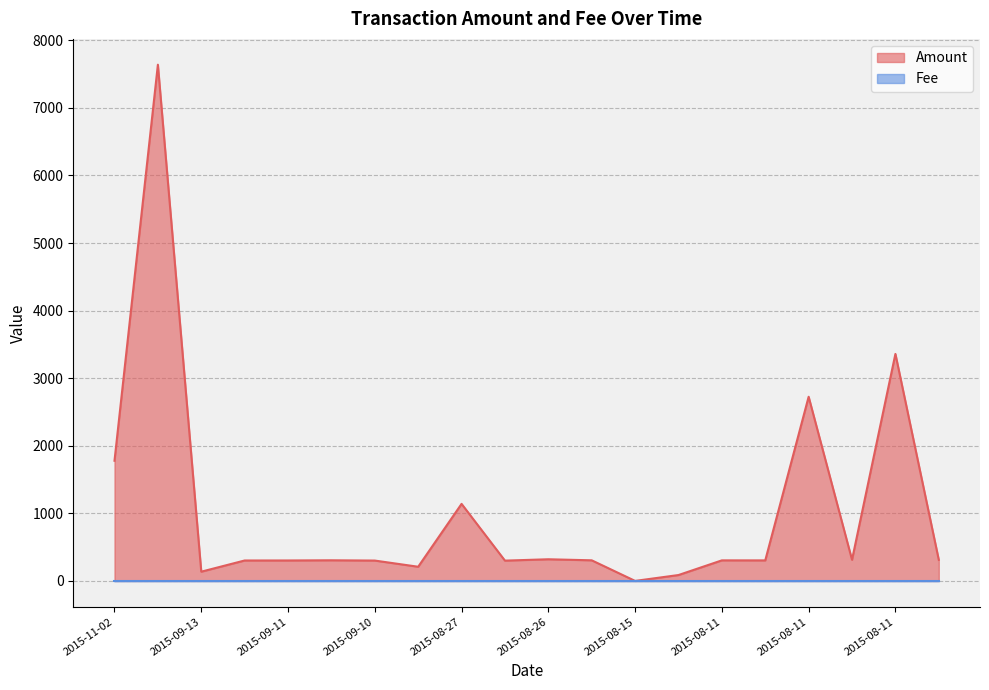

What is the difference between the values at 2015-11-02 and 2015-08-11?

1474.3